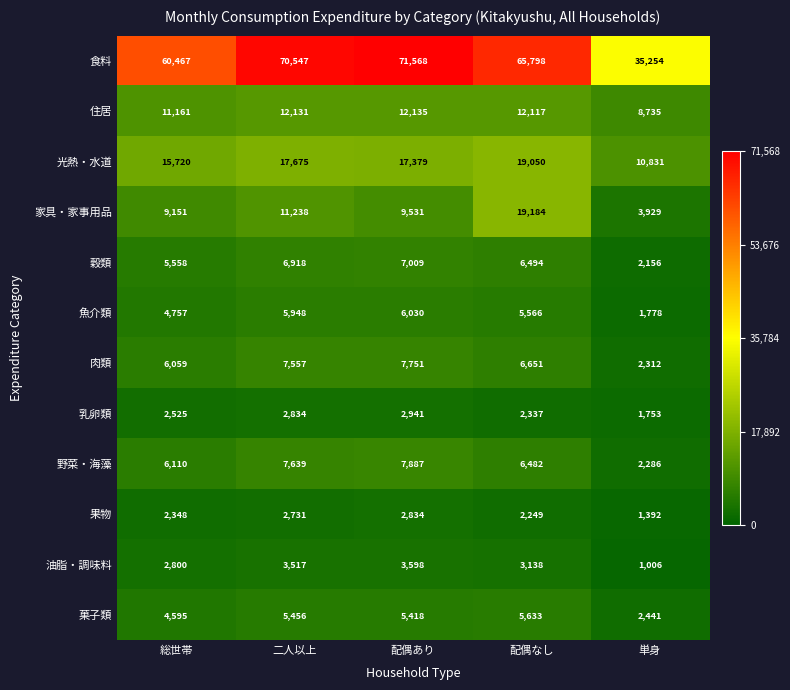

What is the approximate value of 食料 at 総世帯?

60467